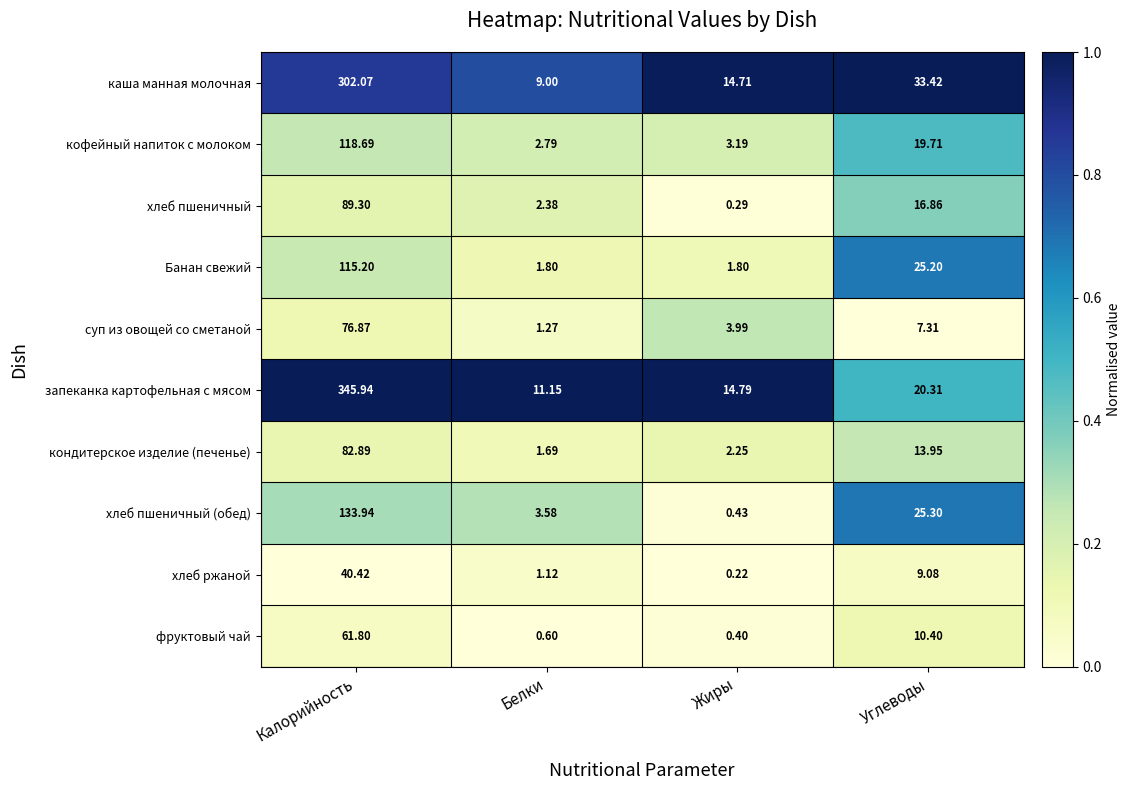

Count the number of categories in the chart.

4